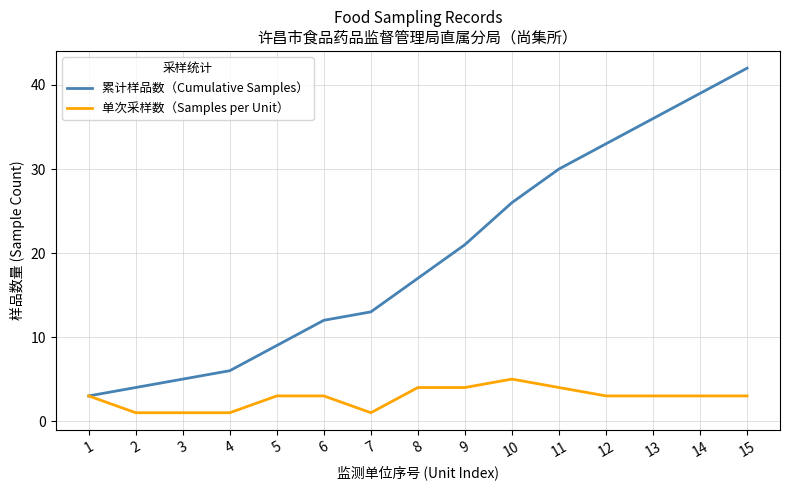

Which series has the largest total across all categories?

累计样品数（Cumulative Samples）